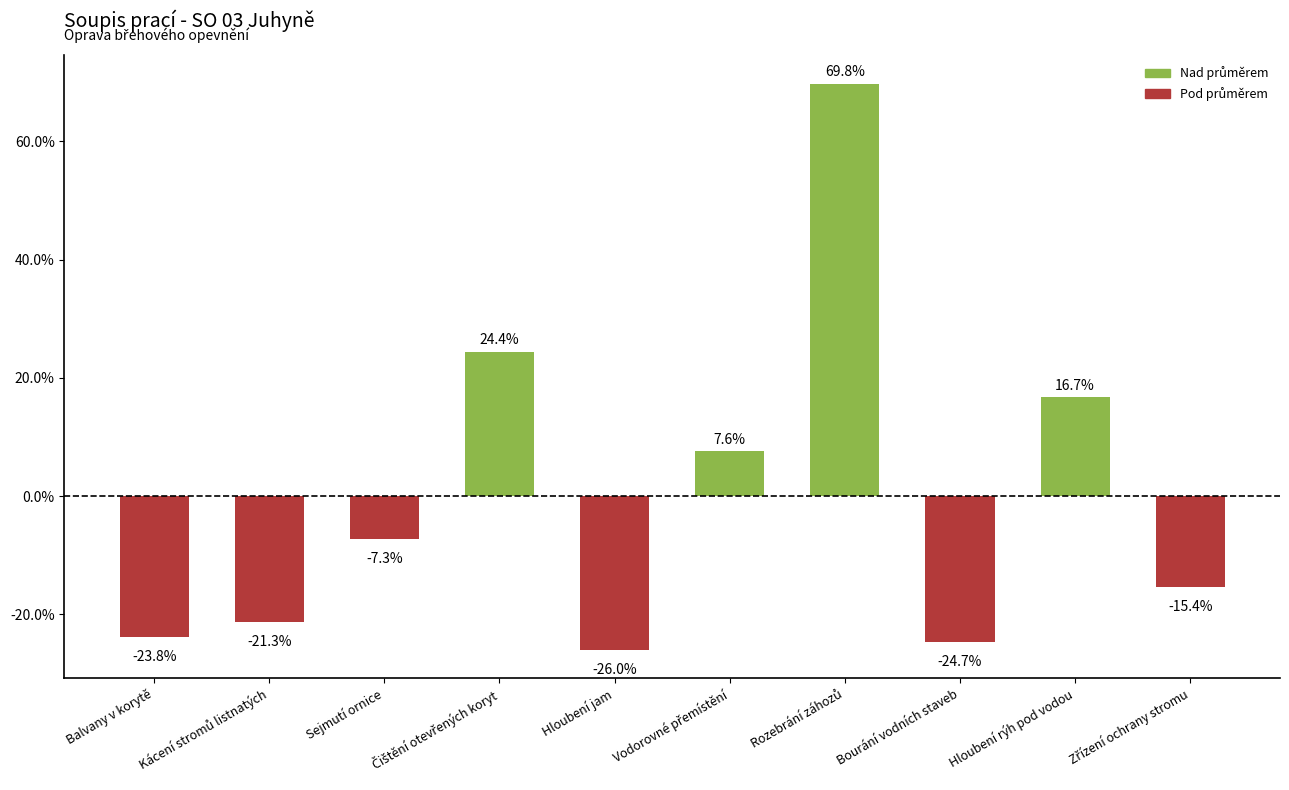

What is the value of the 3rd bar from the left?

-7.3